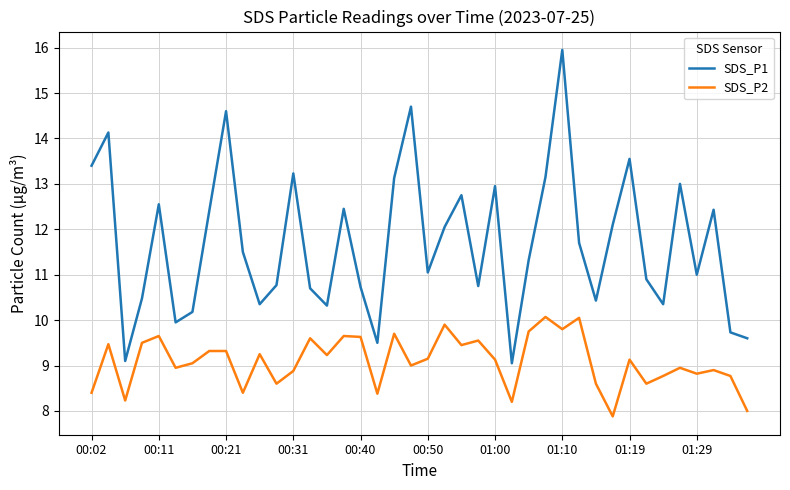

Which series has the largest total across all categories?

SDS_P1